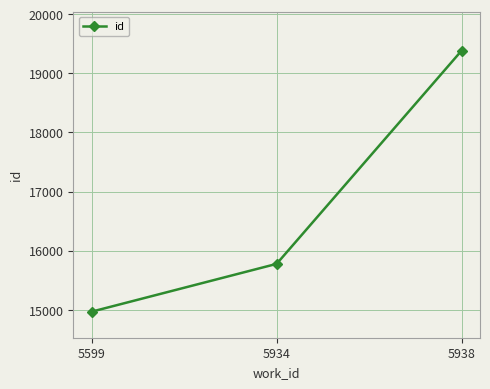

The value at 5934 is 15776. True or false?

True